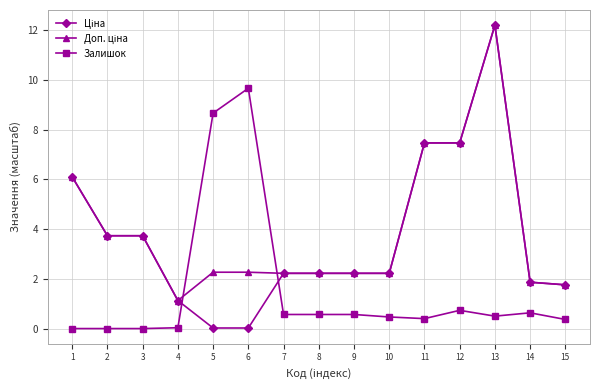

What is the spread (max minus min) of values at 11?

7.1